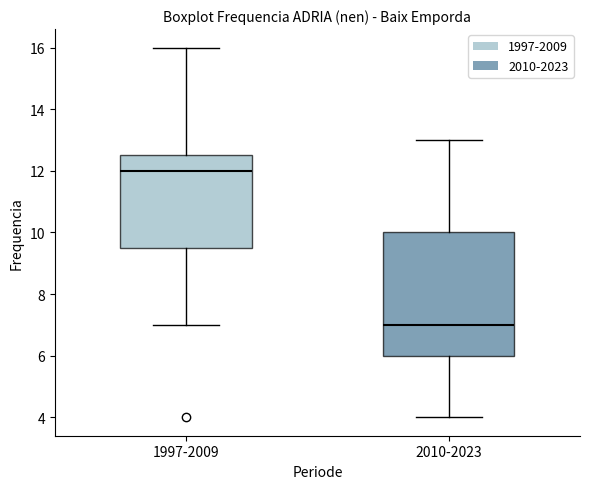

Which box's median line is the lowest?

2010-2023